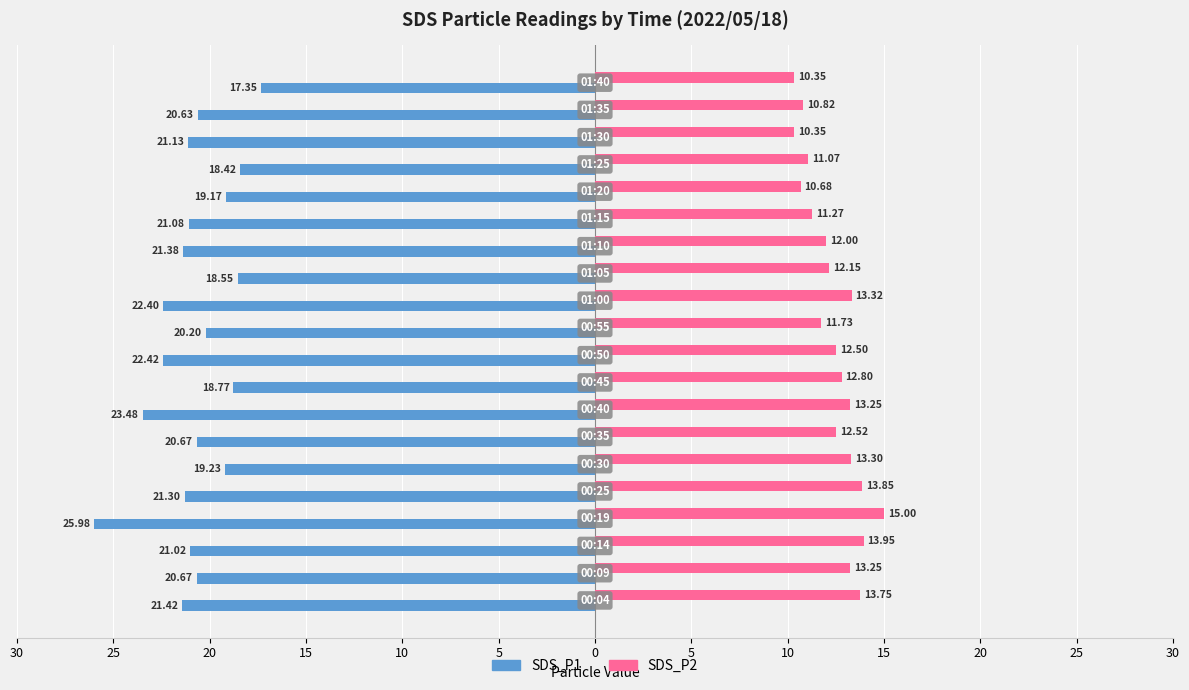

At how many categories does at least one series exceed 7?

20